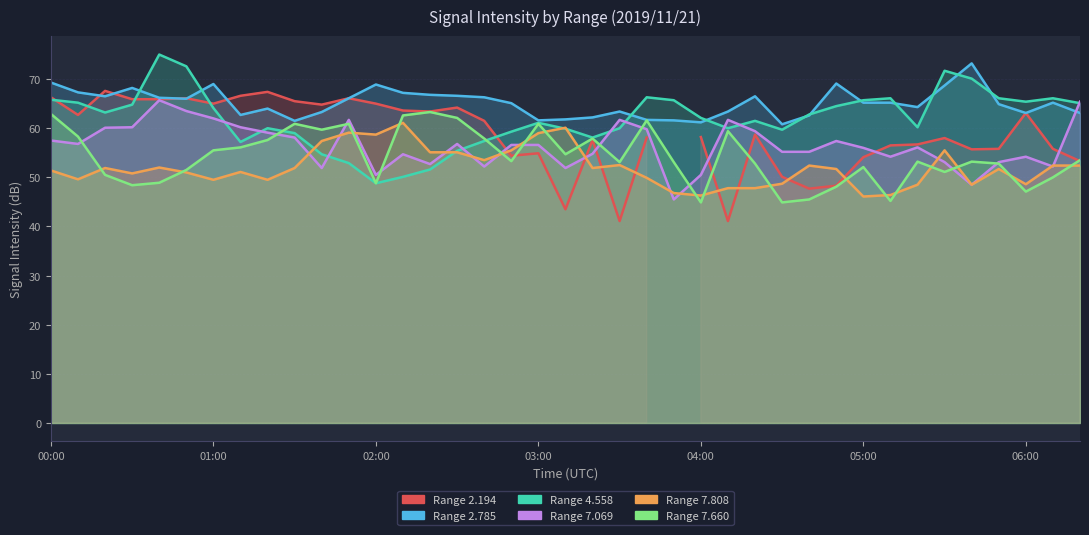

Which category has the lowest value in the   7.660 series?

04:00